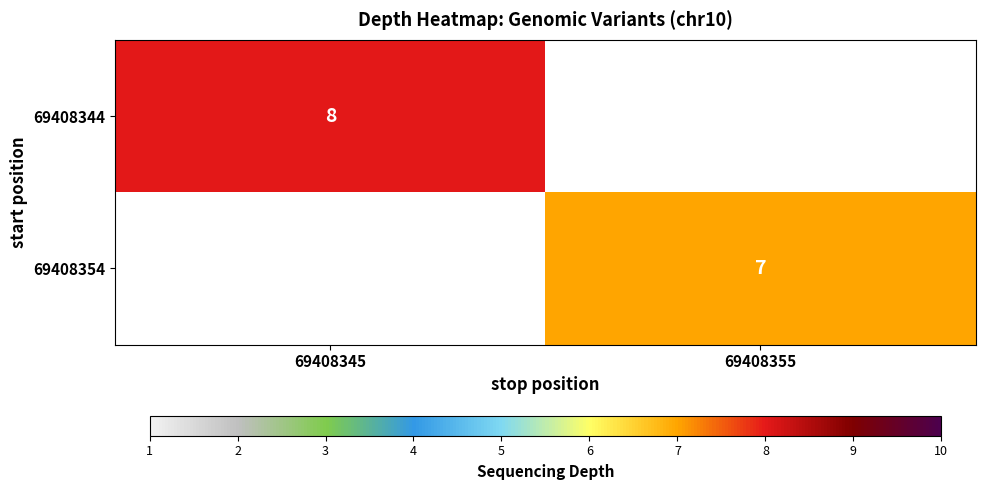

Is it true that 69408344 equals 8 at 69408345?

True